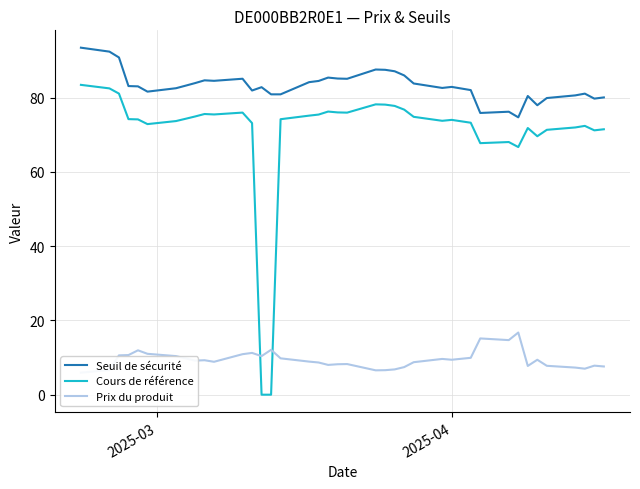

What is the maximum value for Cours de référence?

83.5